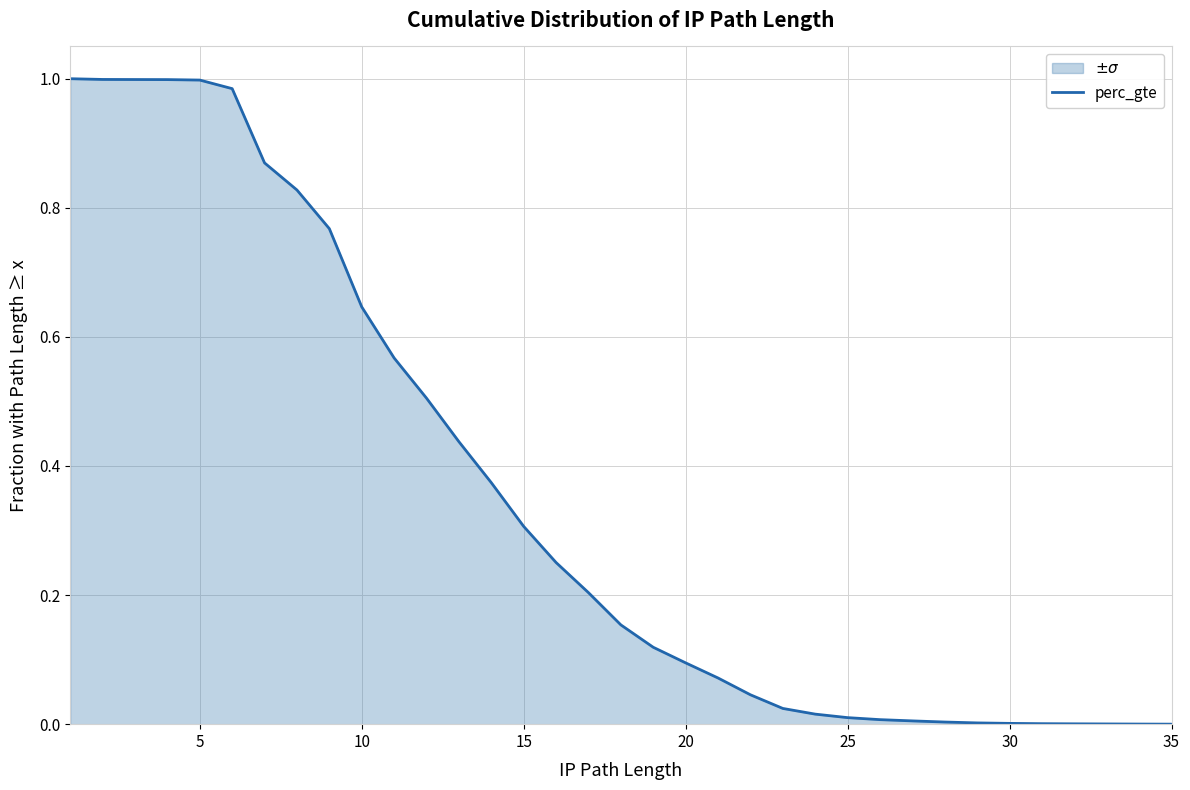

What is the maximum value shown in the chart?

1.0